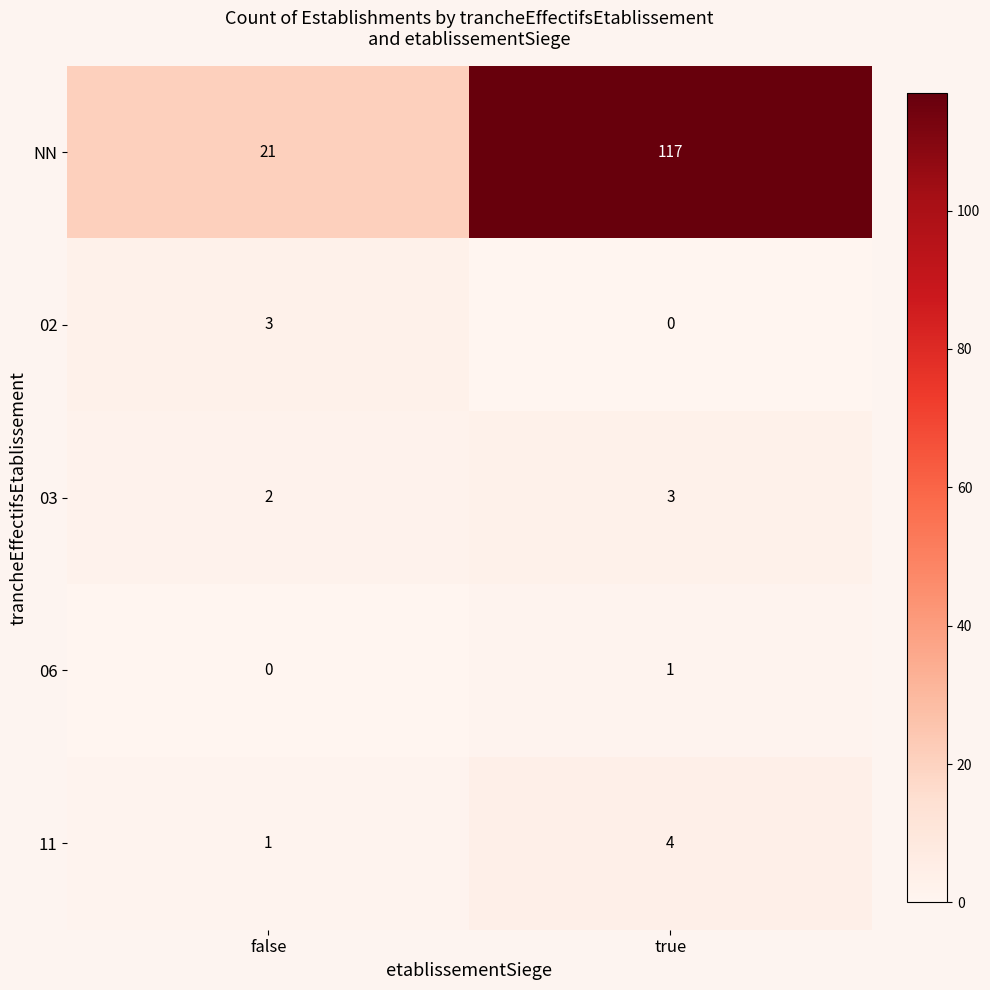

Rank the categories by NN value from lowest to highest.

false, true